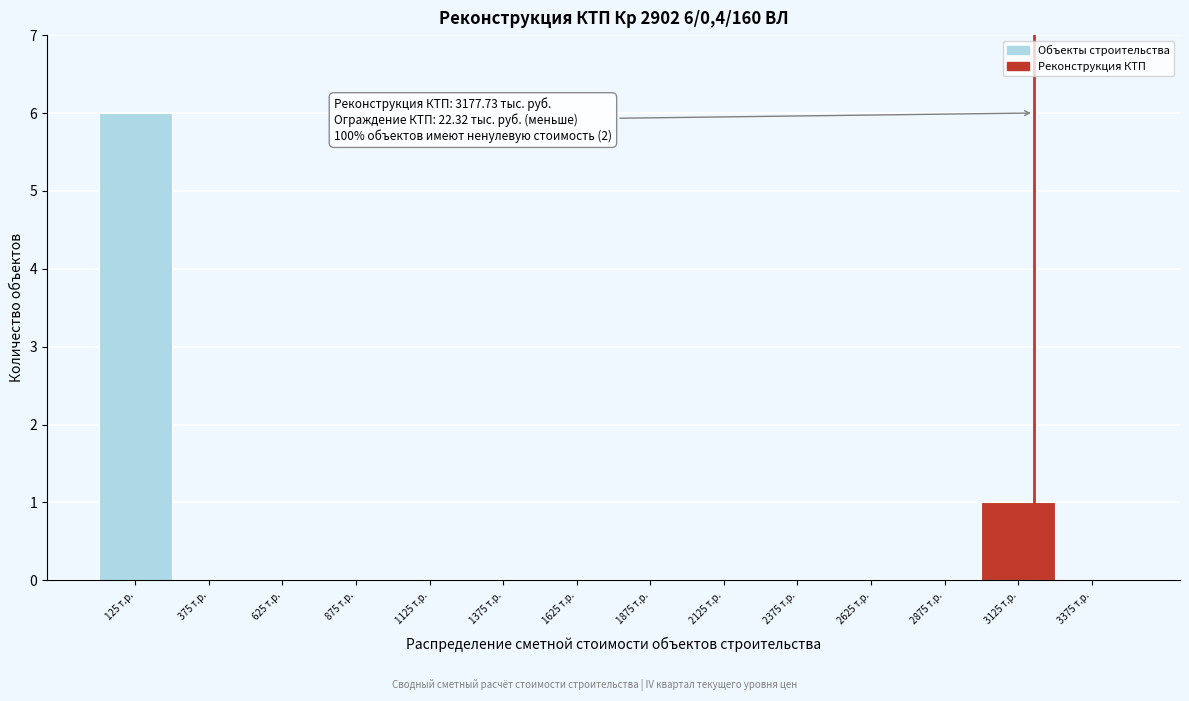

Over which range of the x-axis is the bar tallest?

0 to 250